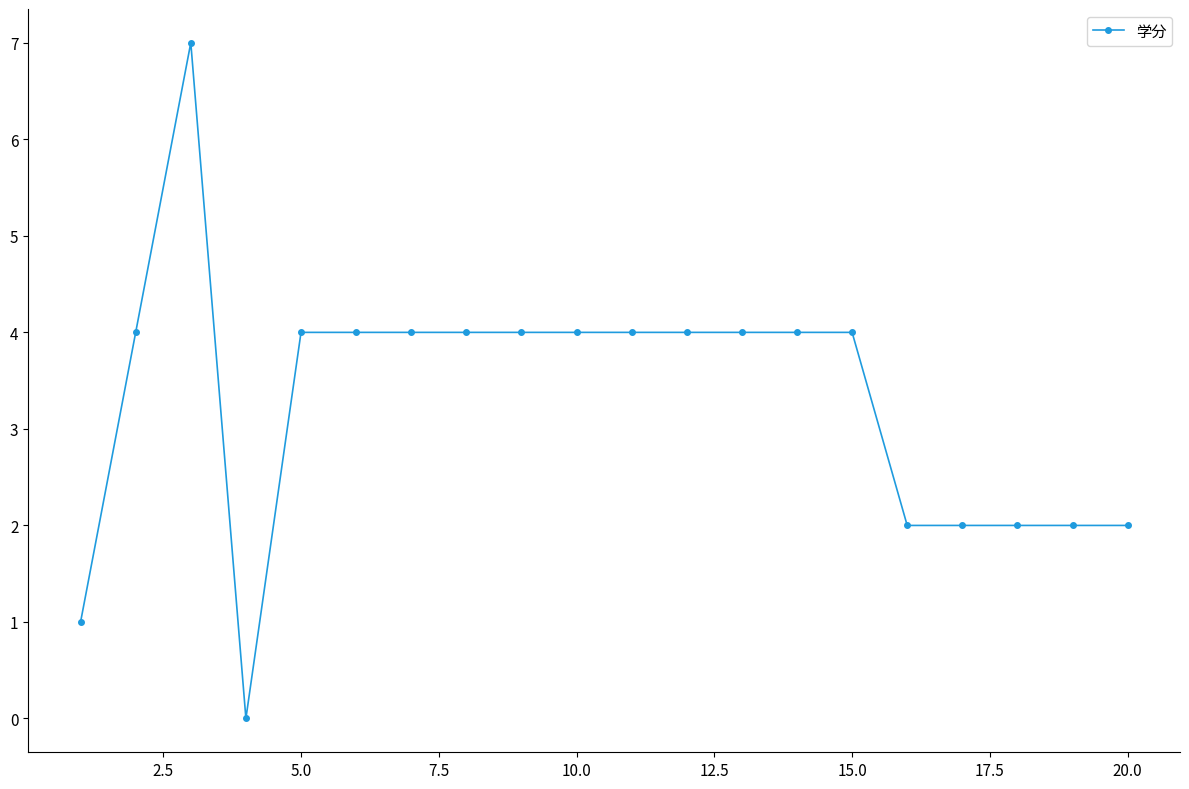

What is the average value?

3